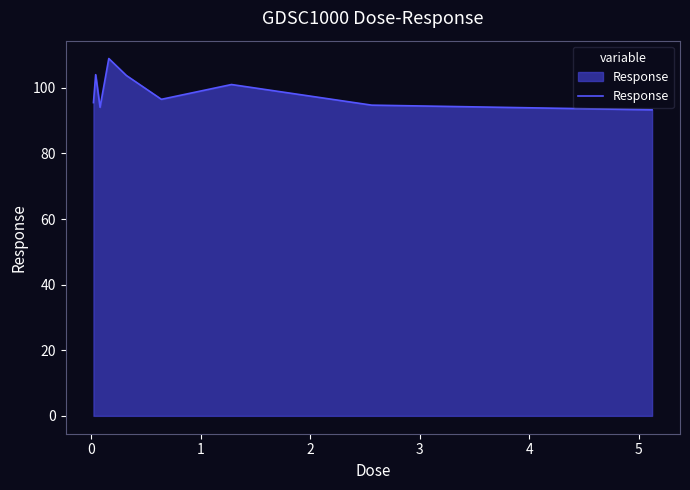

What is the maximum value shown in the chart?

108.9